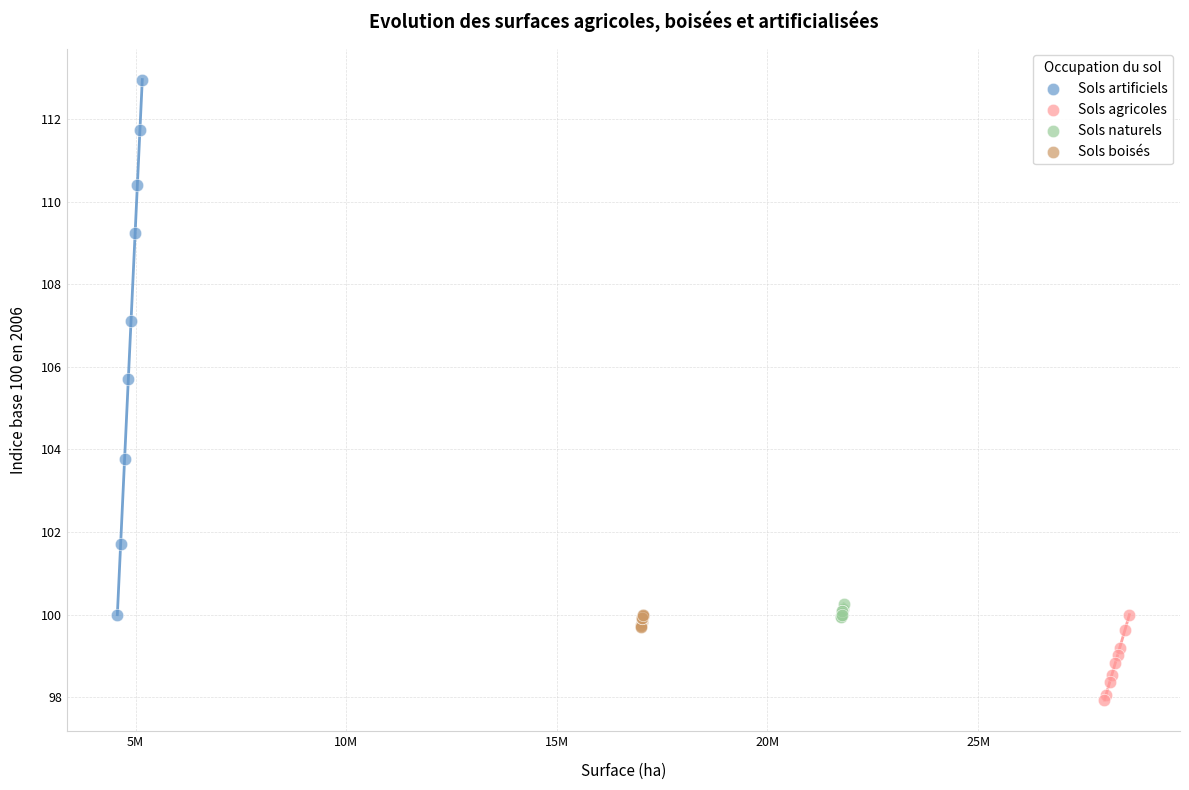

Which series contains the highest Y value?

Sols artificiels